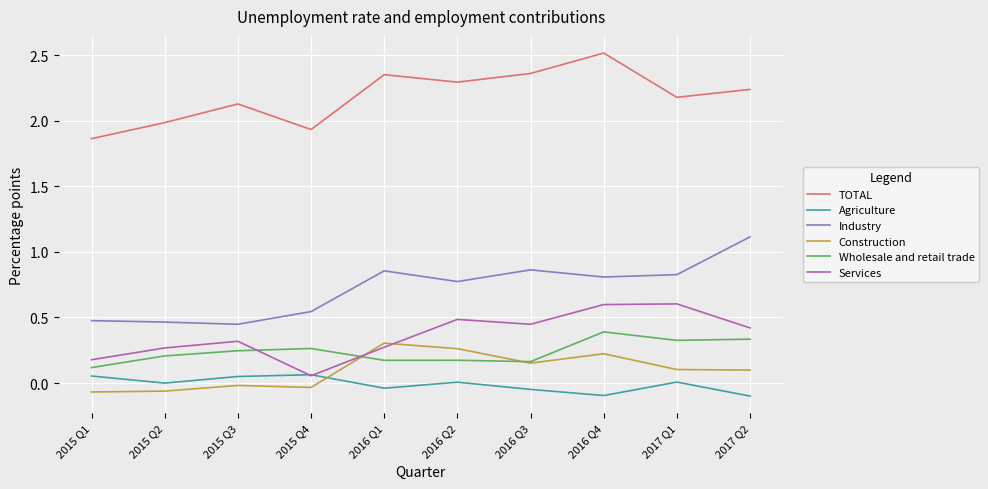

Does the chart have visible grid lines?

Yes